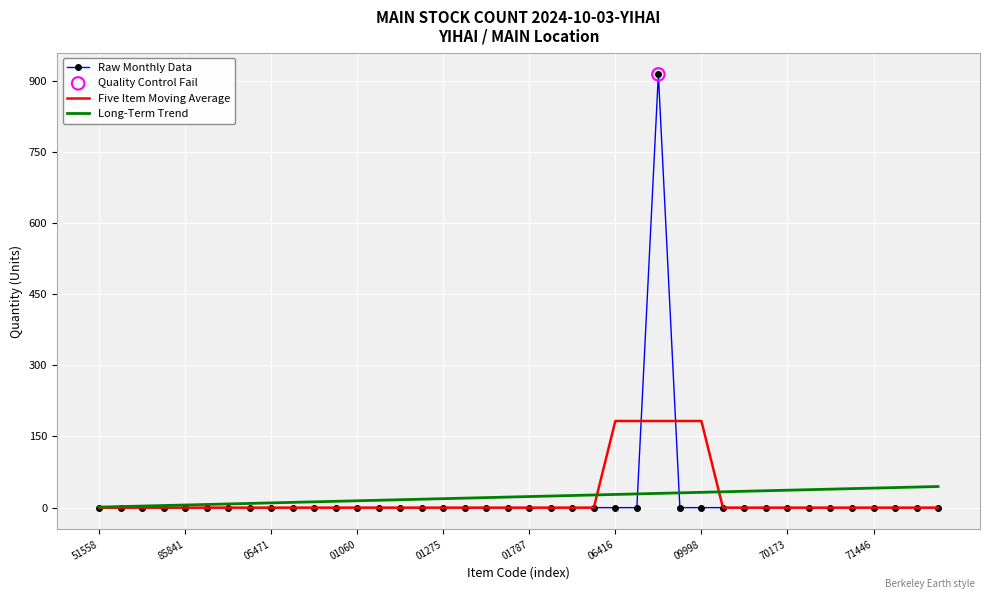

Which series has the widest spread of values?

Raw Monthly Data